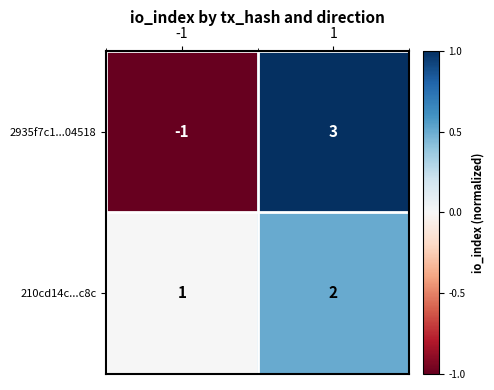

At which category is the sum across all series the highest?

1